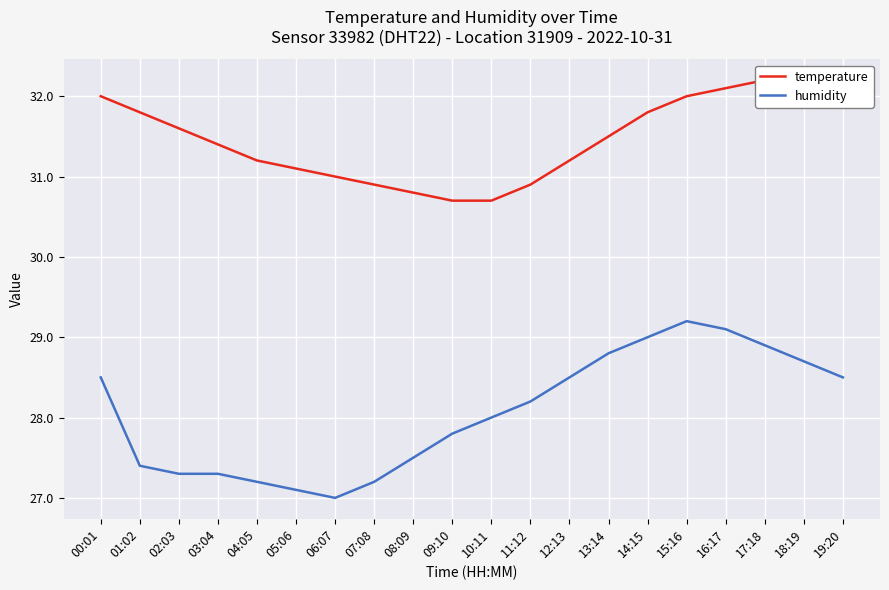

At which category does humidity reach its first local peak?

15:16